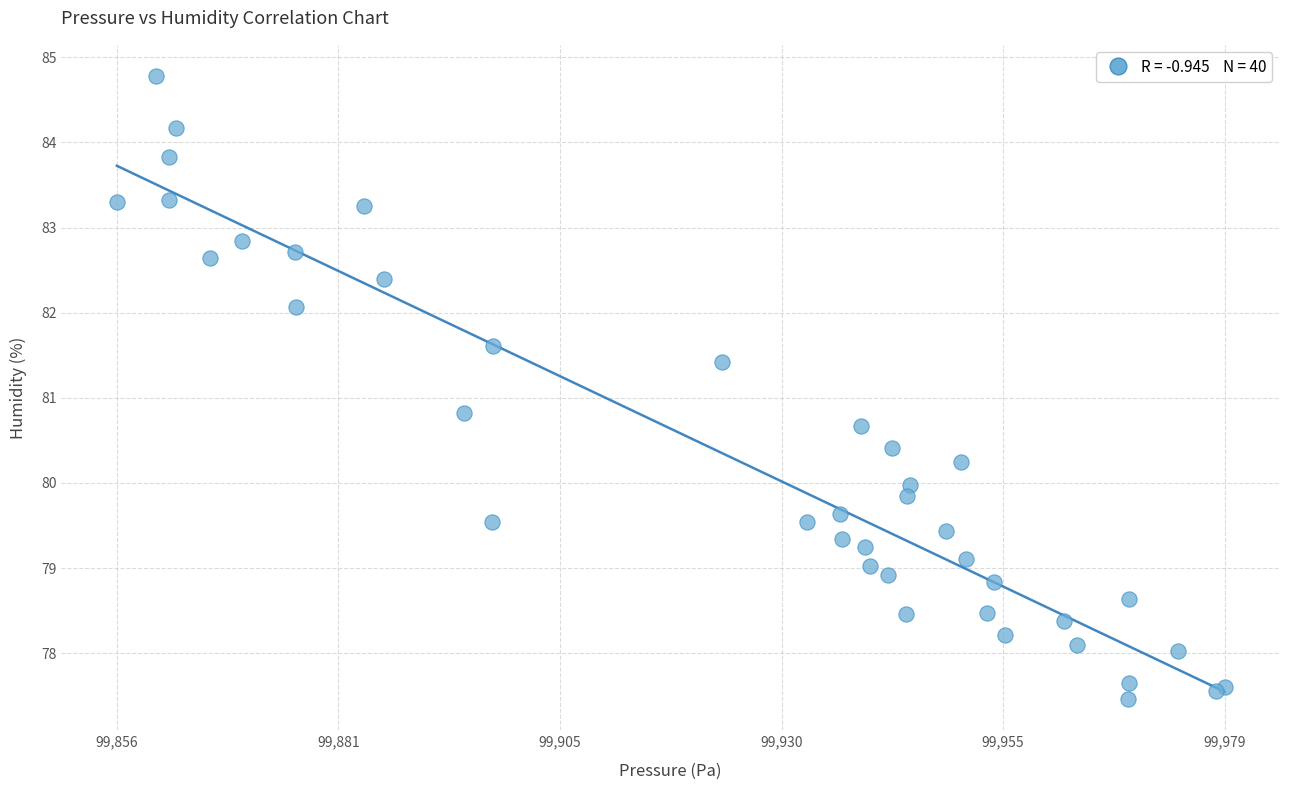

What Y value in the scatter plot is closest to 81?

80.8